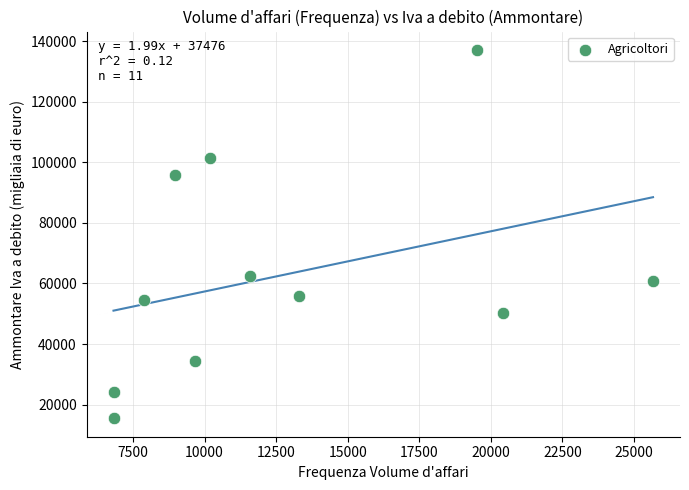

What is the range of X values (max minus min)?

18849